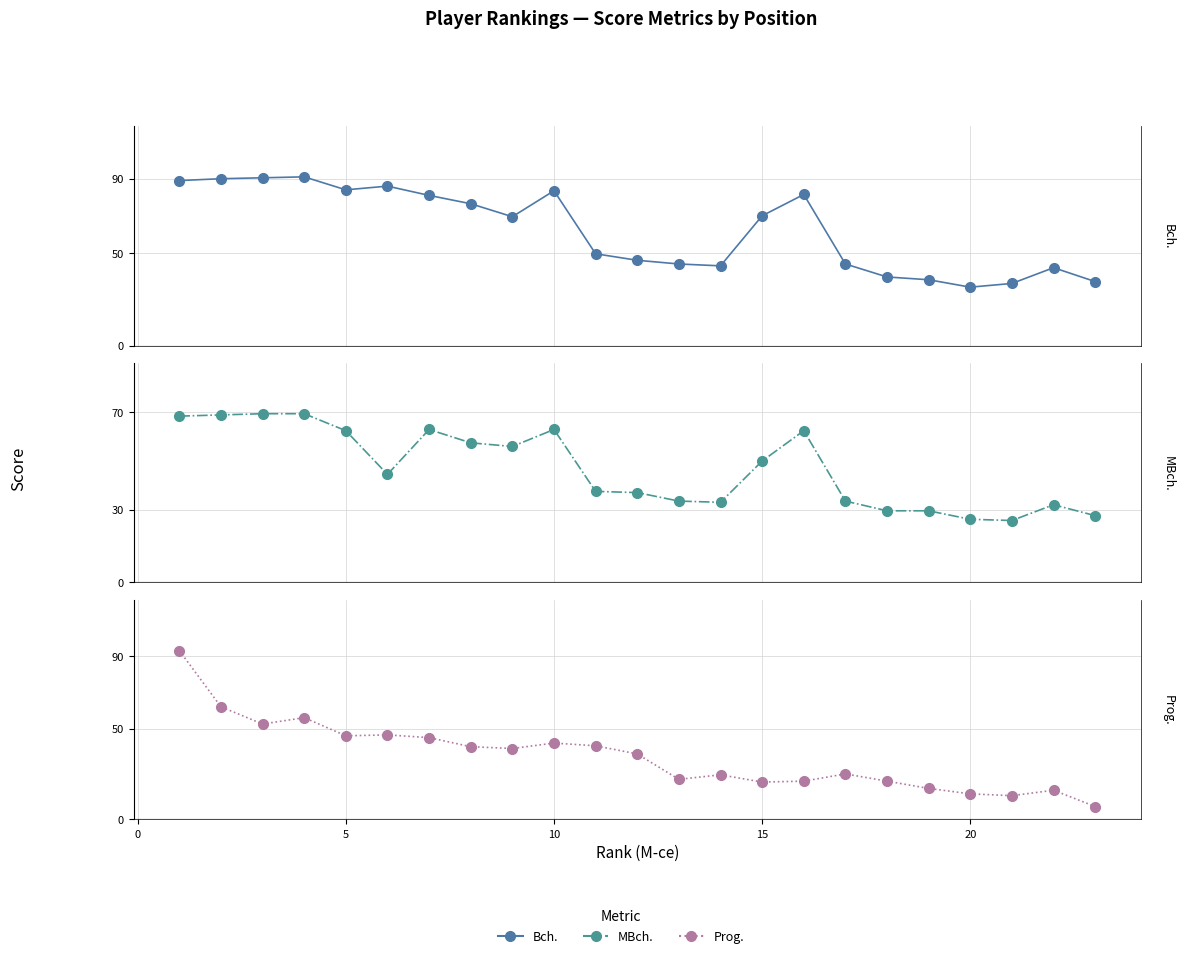

True or false: MBch. and Bch. cross at least once.

False